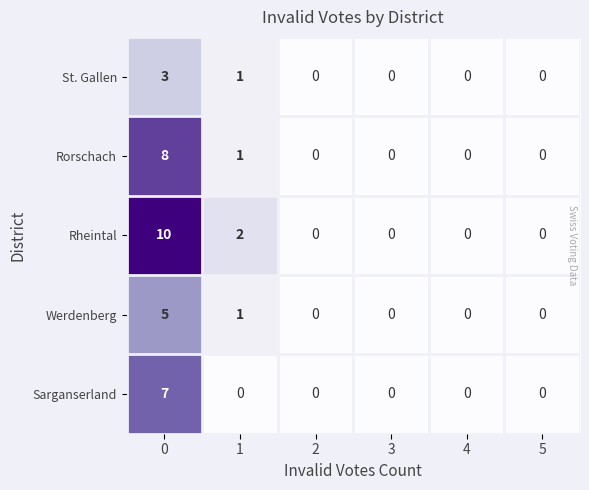

True or false: Rheintal has a value of -6 at 5.

False